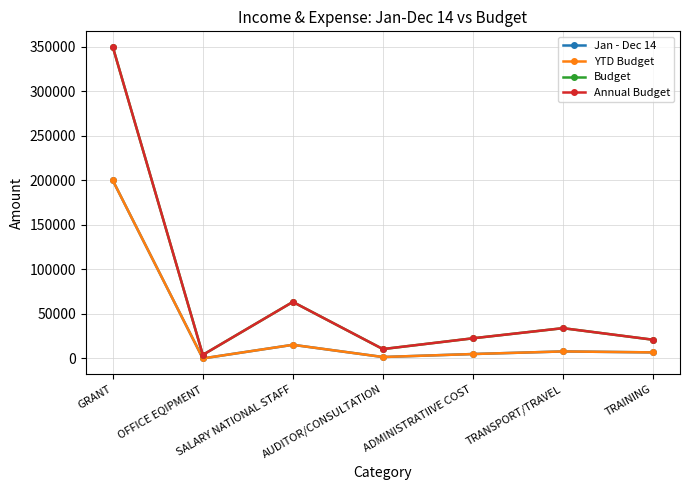

The value of YTD Budget at TRAINING is 6787.5. True or false?

True